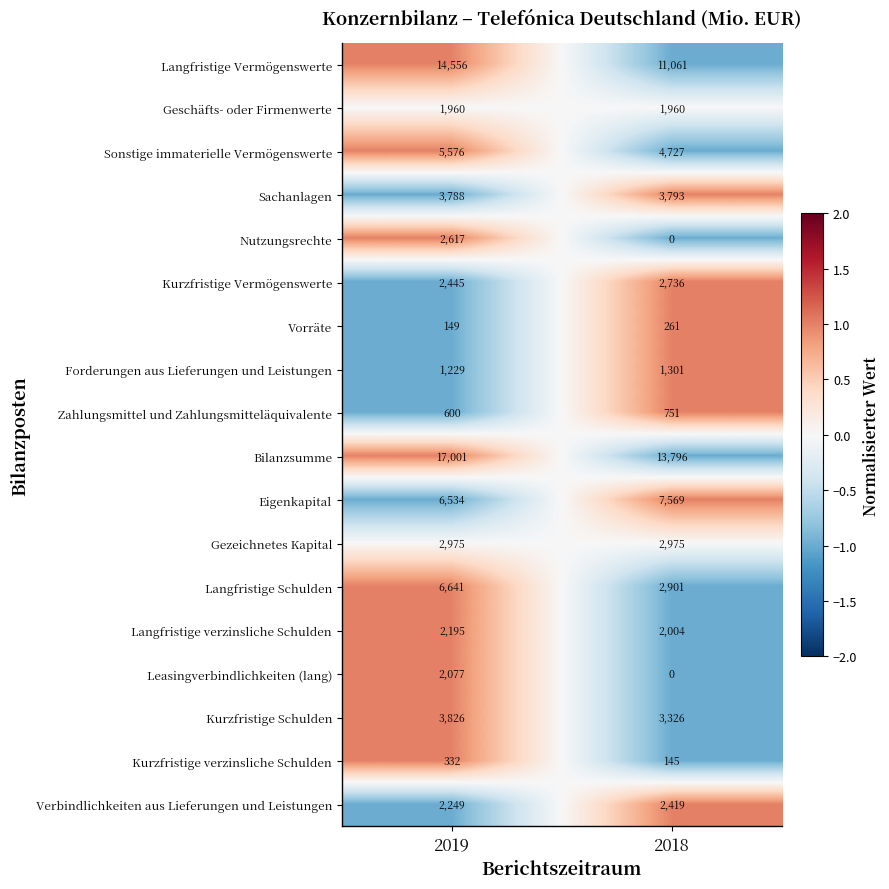

At which category is the sum across all series the highest?

2019